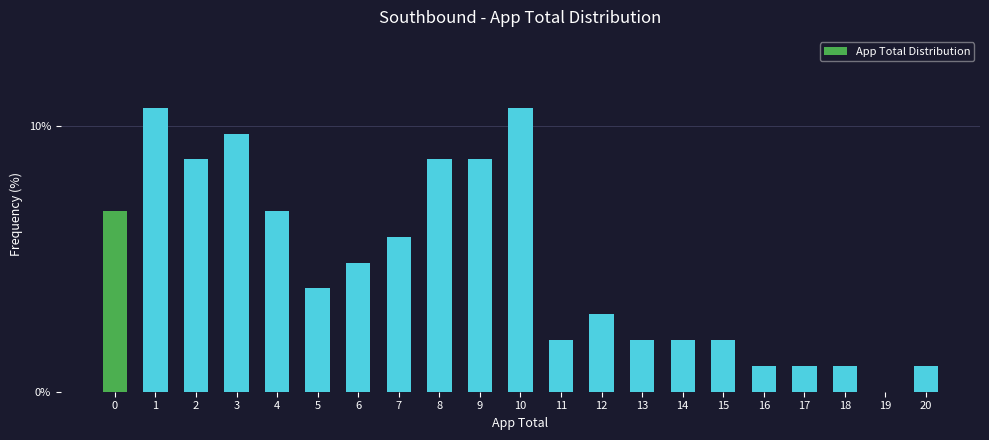

Reading left to right, transcribe all the data shown in this chart.

0=6.8	1=10.7	2=8.7	3=9.7	4=6.8	5=3.9	6=4.9	7=5.8	8=8.7	9=8.7	10=10.7	11=1.9	12=2.9	13=1.9	14=1.9	15=1.9	16=1.0	17=1.0	18=1.0	19=0.0	20=1.0